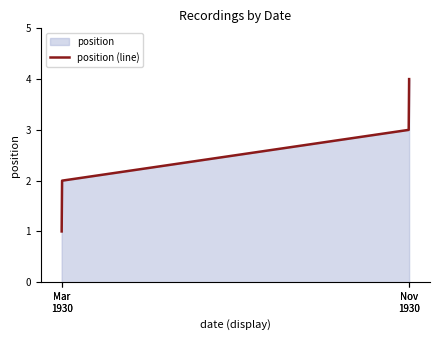

How many values are below 3?

2